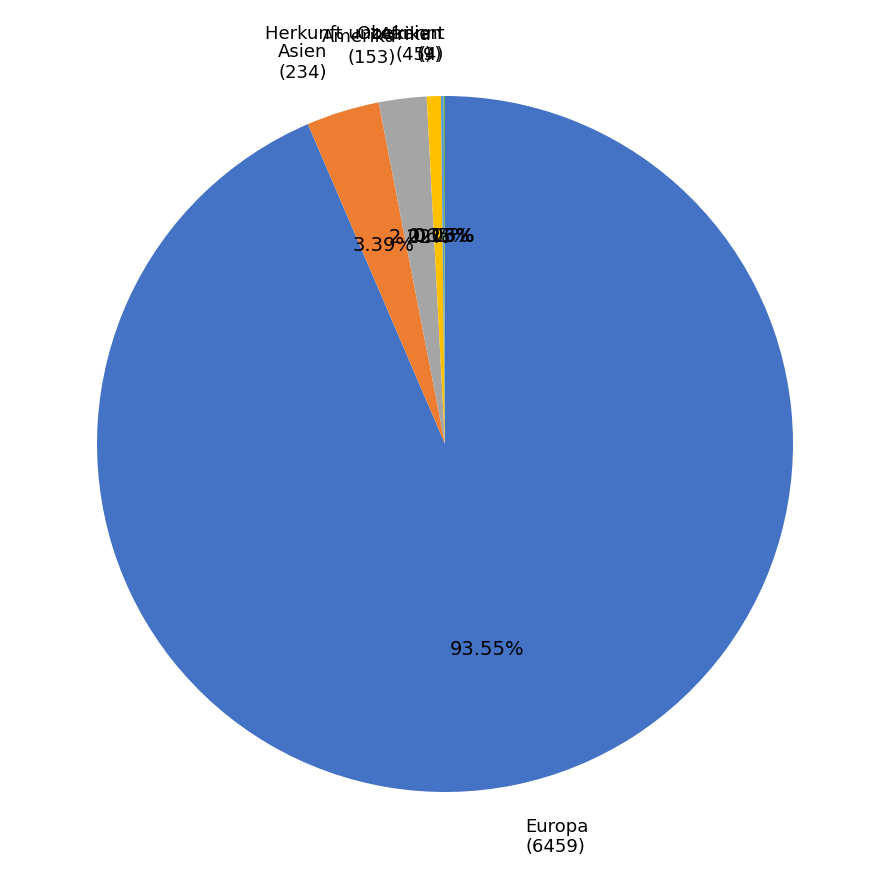

Does any single category account for the majority?

Yes